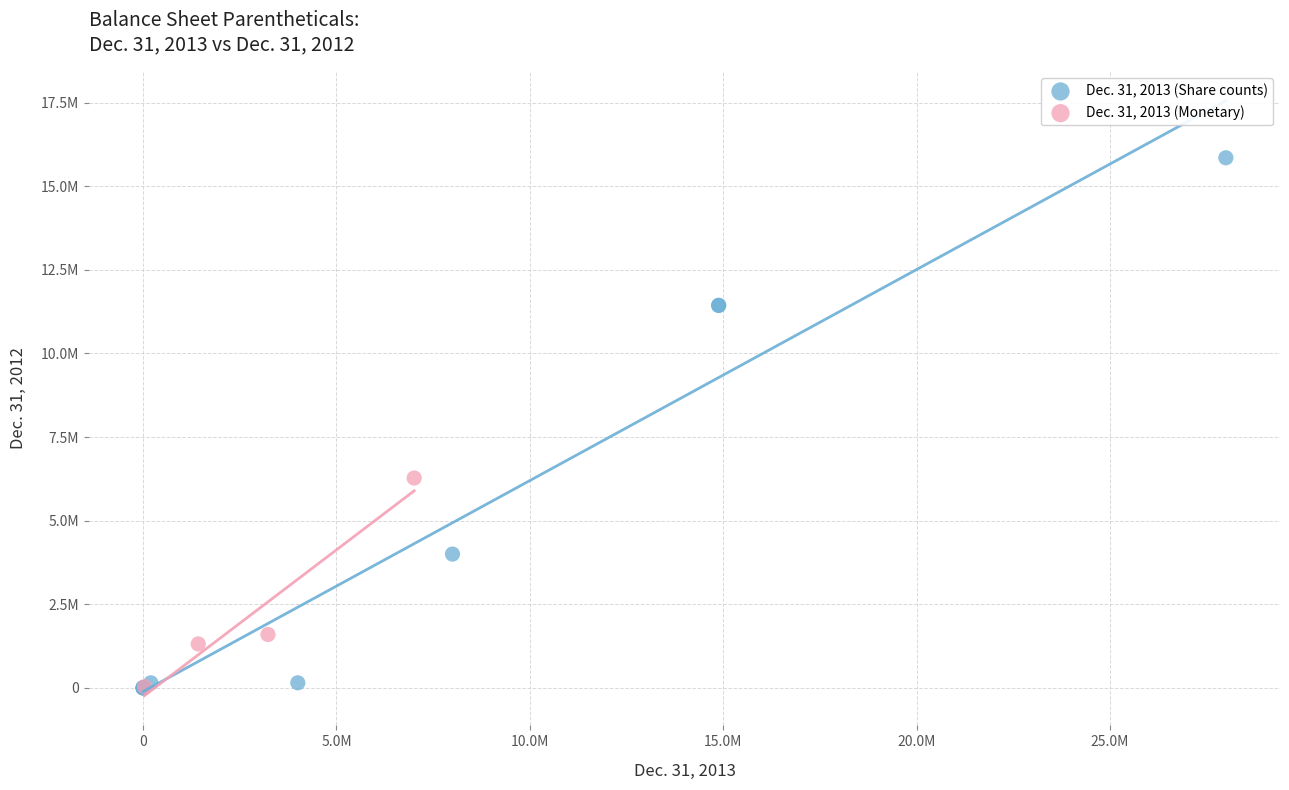

What are all the series names shown in the legend?

Dec. 31, 2013 (Share counts), Dec. 31, 2013 (Monetary)